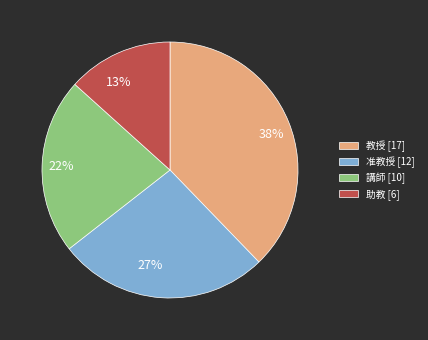

True or false: 22% accounts for 30% of the total.

False